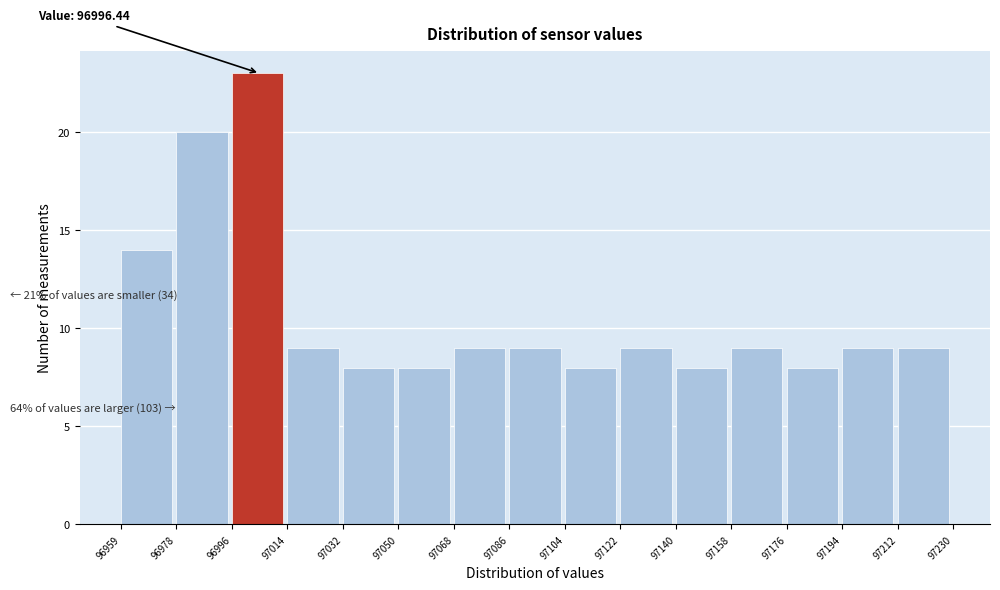

Over which range of the x-axis is the bar tallest?

96996 to 97014